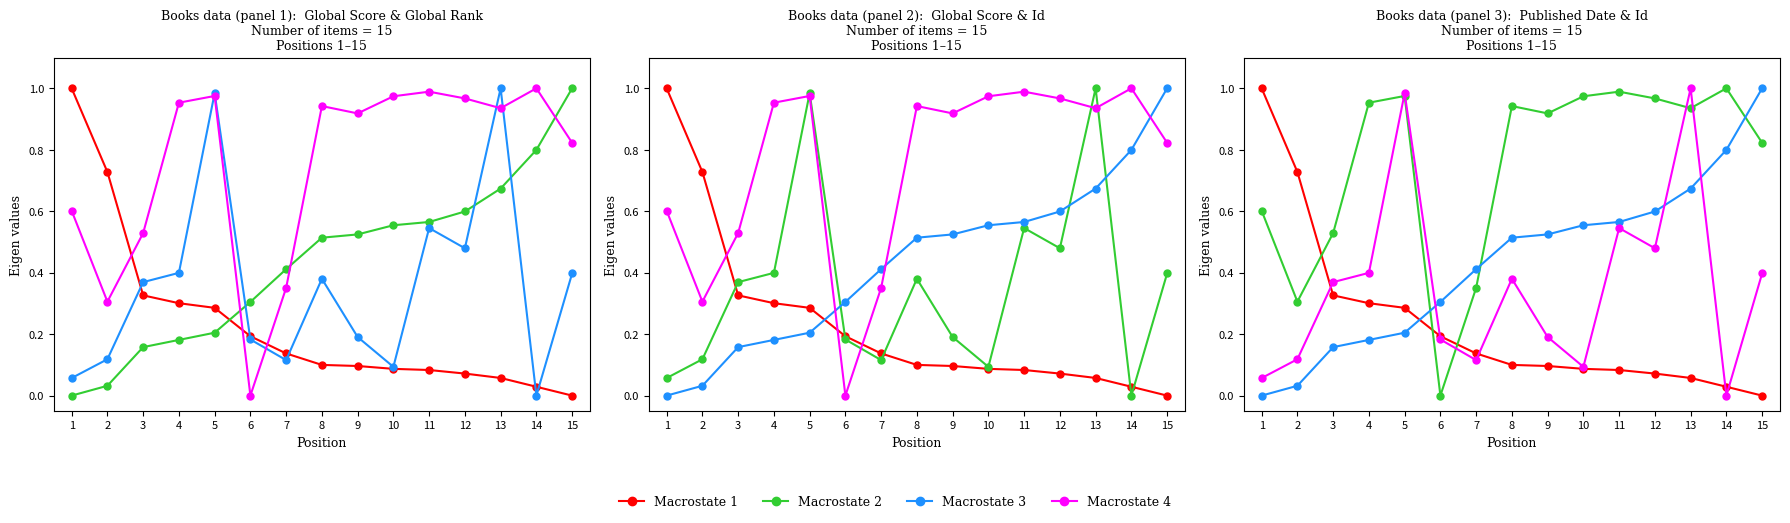

Which series has the largest range (max minus min)?

Macrostate 1